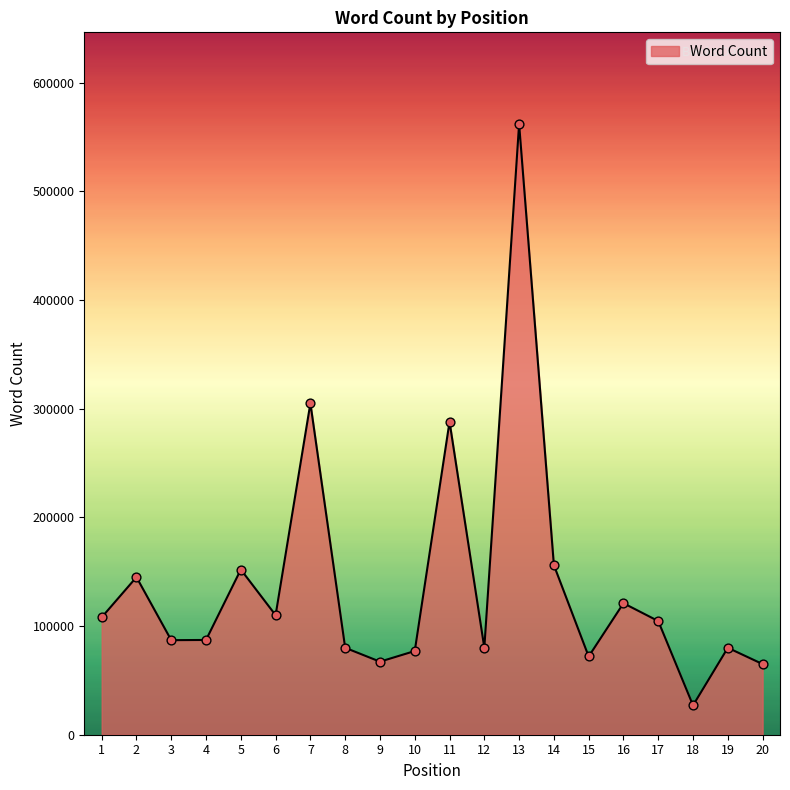

Between 2 and 20, which is larger?

2